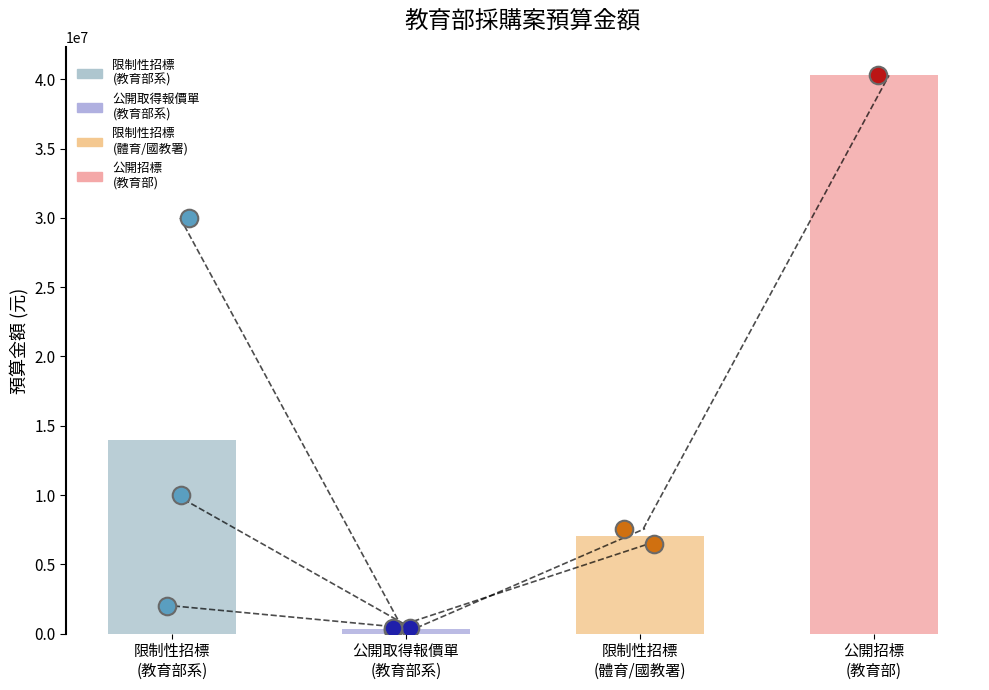

At which category is the sum across all series the highest?

教育部(4)